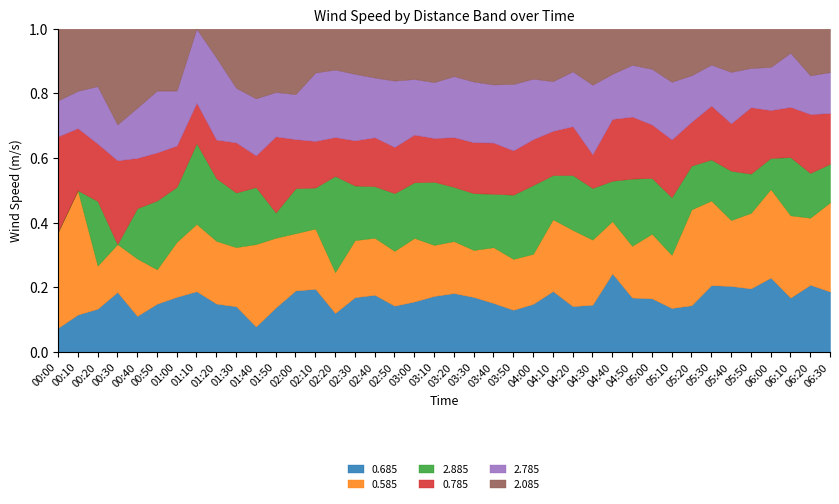

Which series changed the most between 0 and 26?

2.885